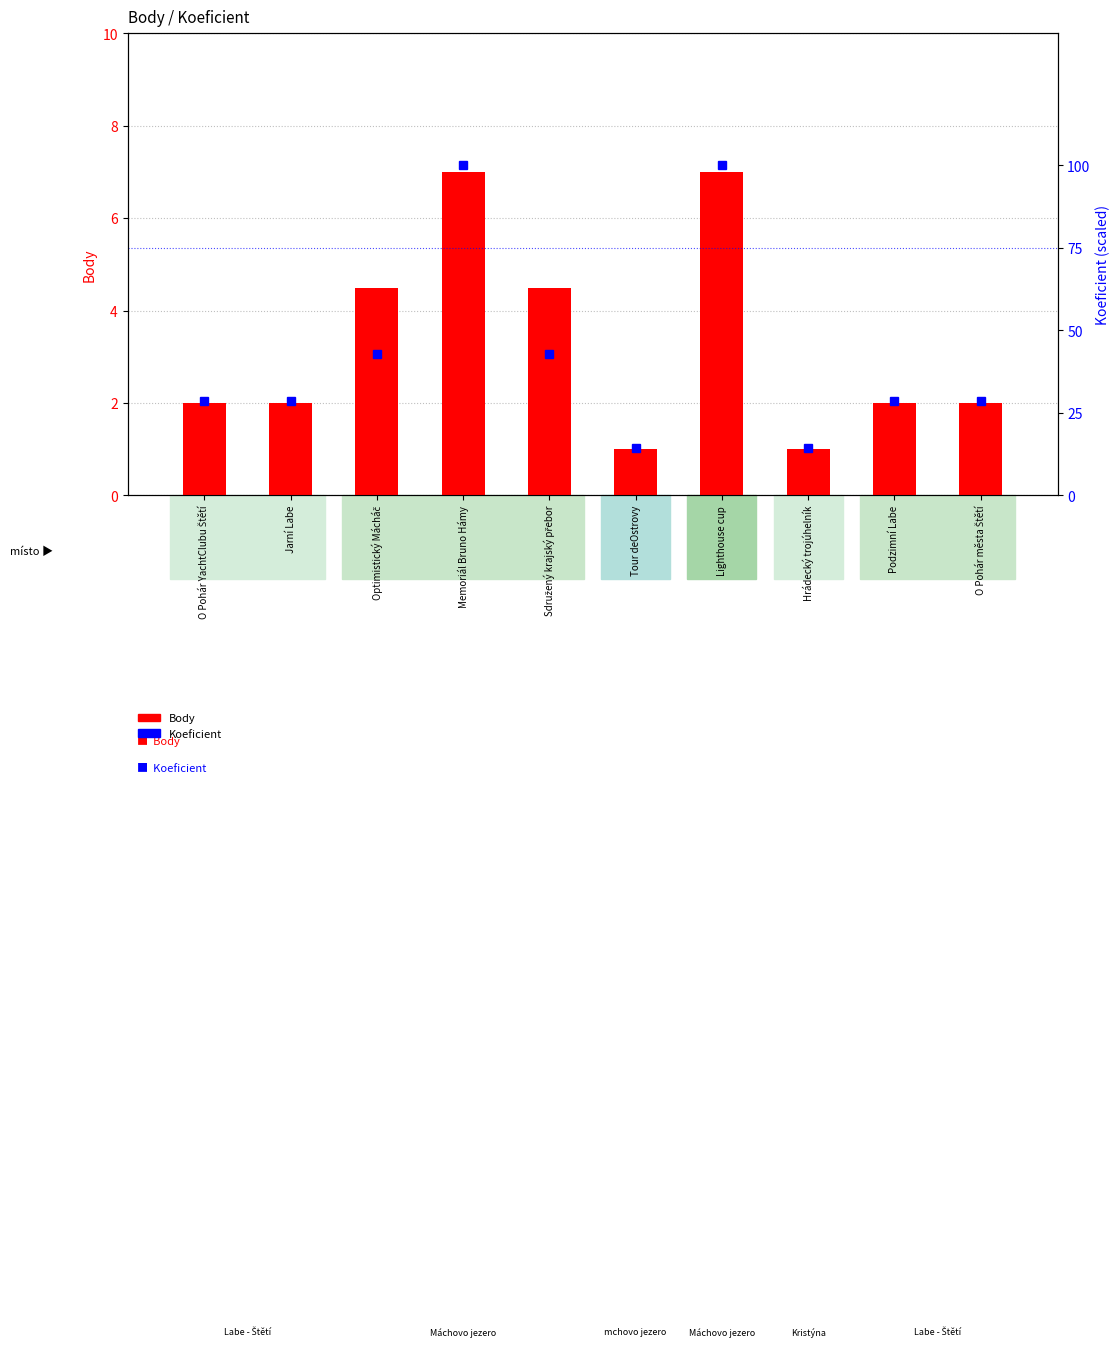

Which series has the widest spread of values?

Koeficient